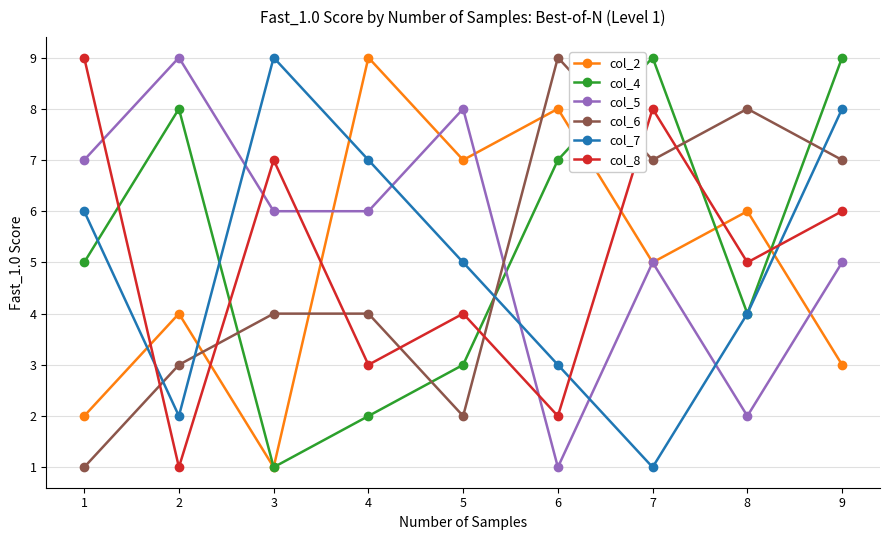

At which category is the sum across all series the highest?

9